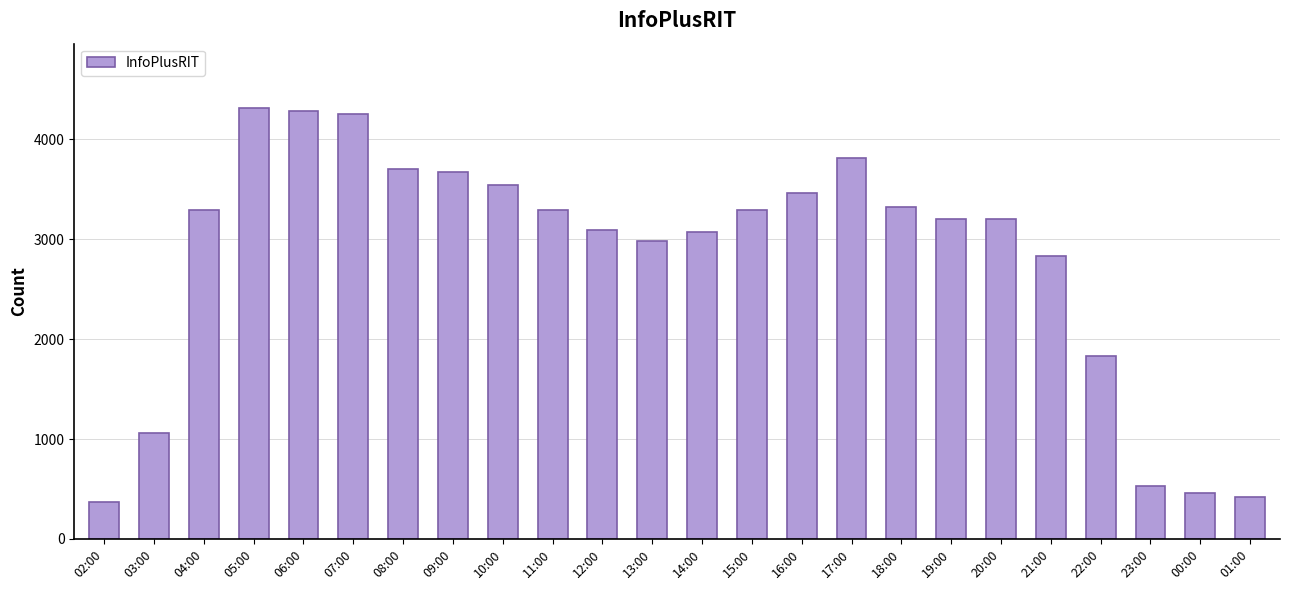

Count the number of categories in the chart.

24